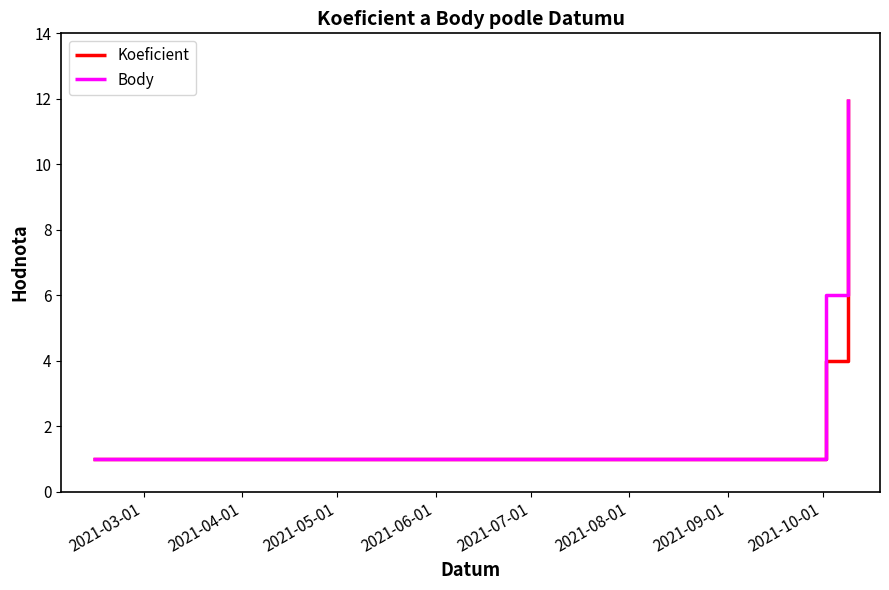

What is the highest value of the Koeficient series?

12